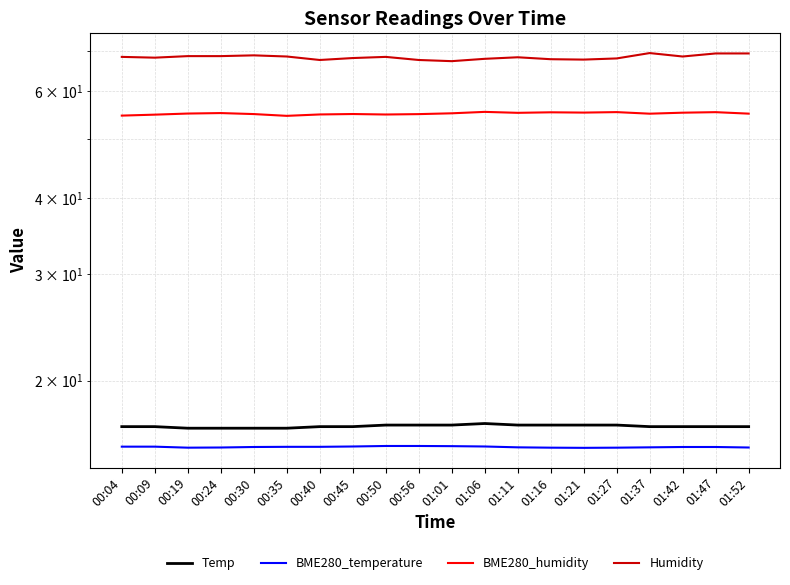

List the labels in order of BME280_temperature value, smallest first.

01:21, 00:19, 01:16, 01:27, 00:24, 01:52, 01:11, 01:37, 00:30, 01:42, 01:47, 00:35, 00:40, 00:04, 00:09, 00:45, 01:06, 01:01, 00:50, 00:56